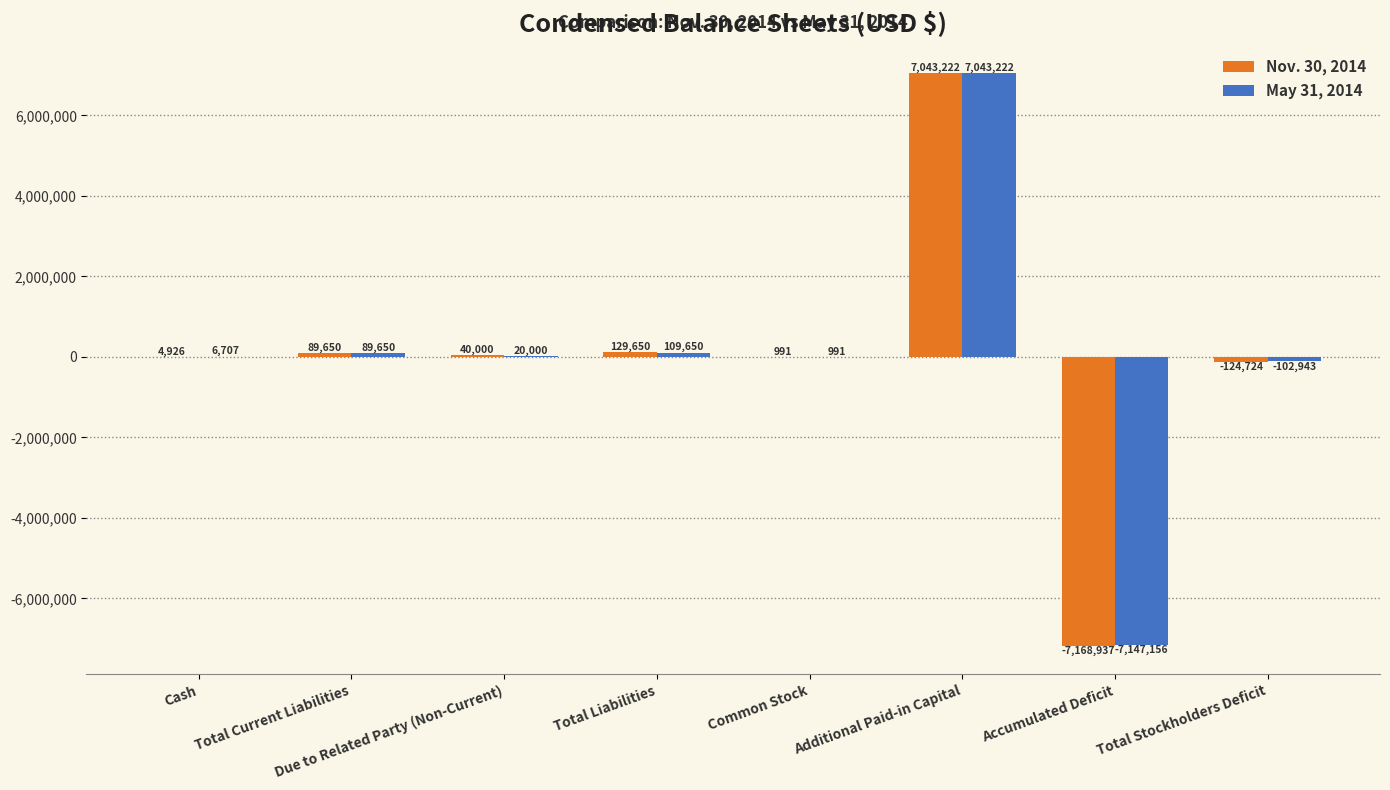

What are all the series names shown in the legend?

Nov. 30, 2014, May 31, 2014